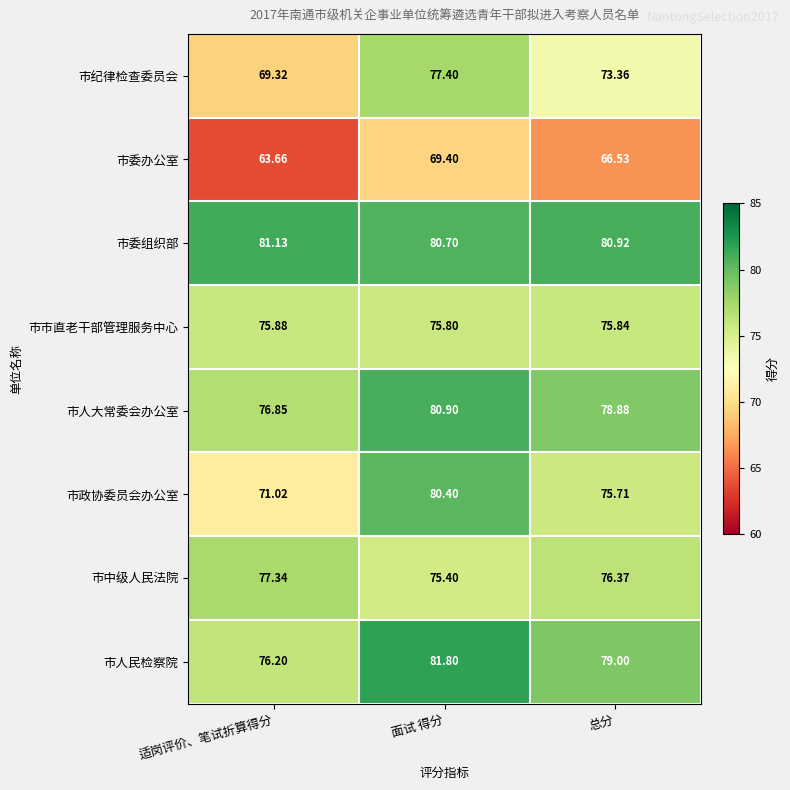

Rank the series at 总分 from lowest to highest value.

市委办公室, 市纪律检查委员会, 市政协委员会办公室, 市市直老干部管理服务中心, 市中级人民法院, 市人大常委会办公室, 市人民检察院, 市委组织部